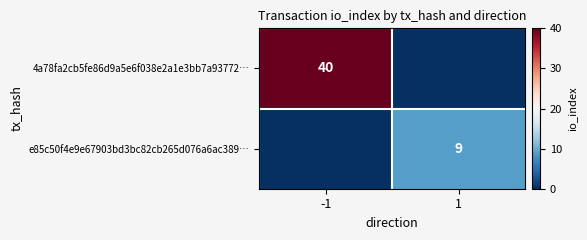

Between 1 and -1, which is larger?

-1